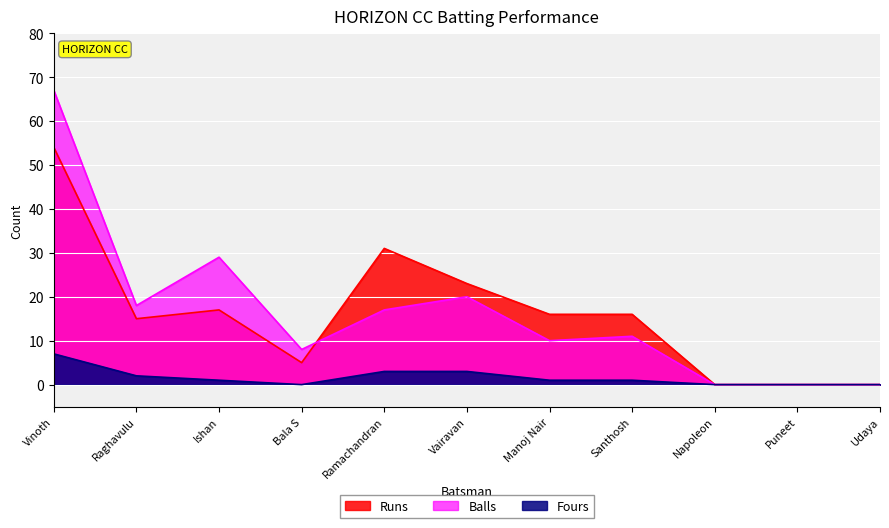

How many times do Balls and Runs cross each other?

1